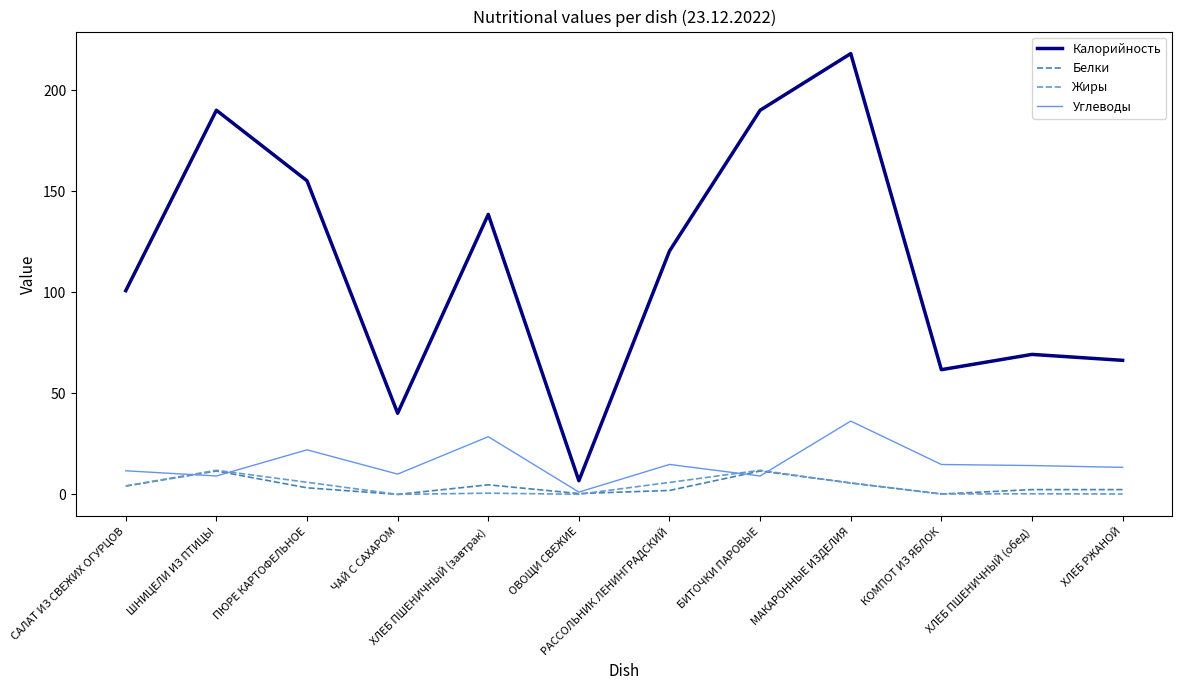

True or false: Углеводы and Калорийность intersect in this chart.

False